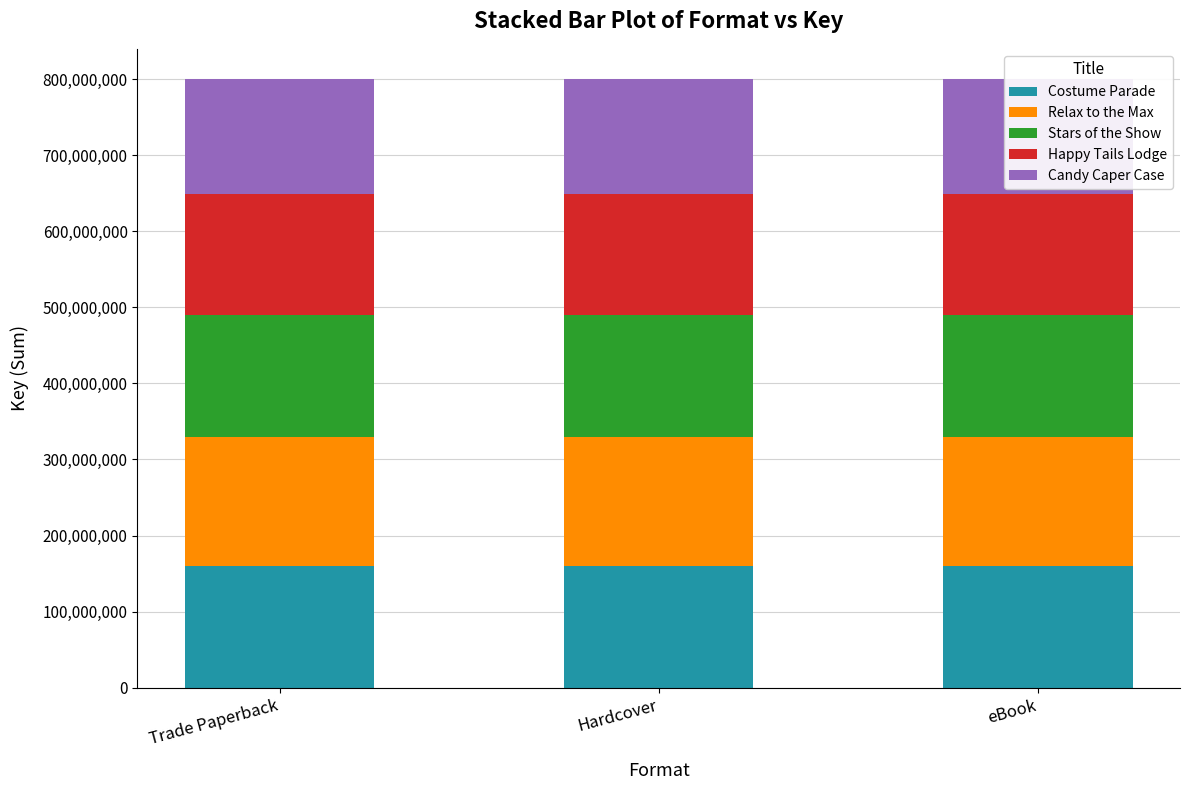

How many bars are there in each group?

5